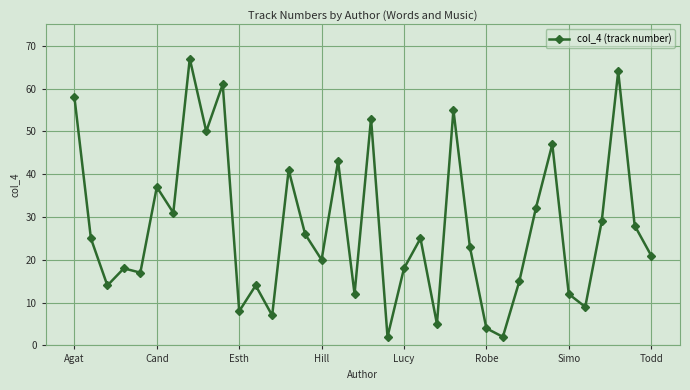

How many lines are shown in the chart?

1